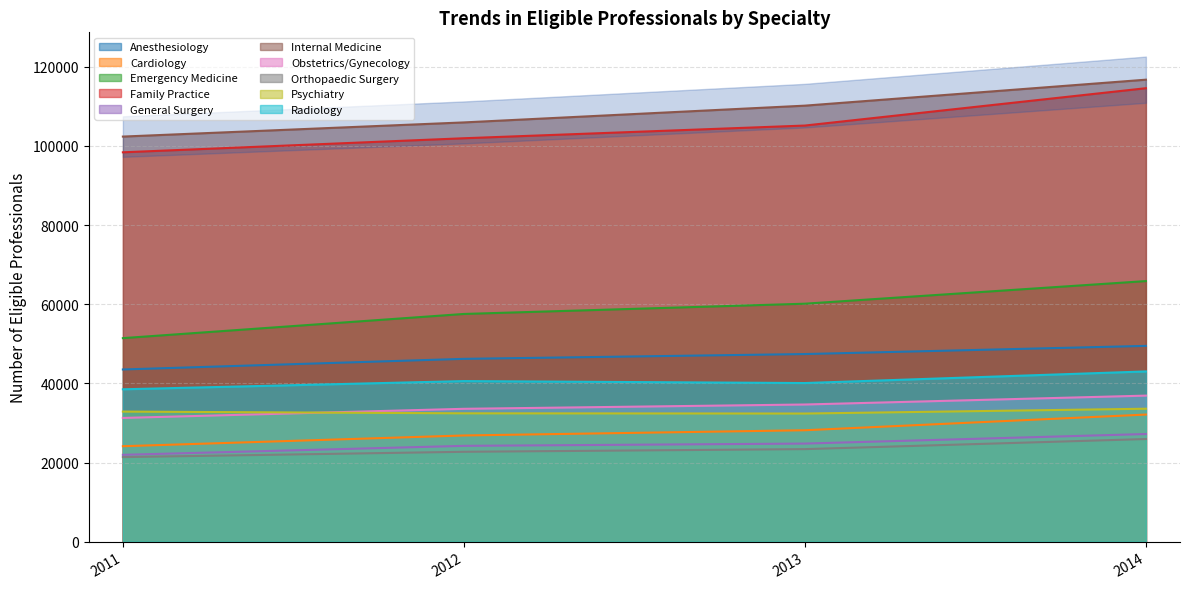

What is the smallest value displayed?

21365